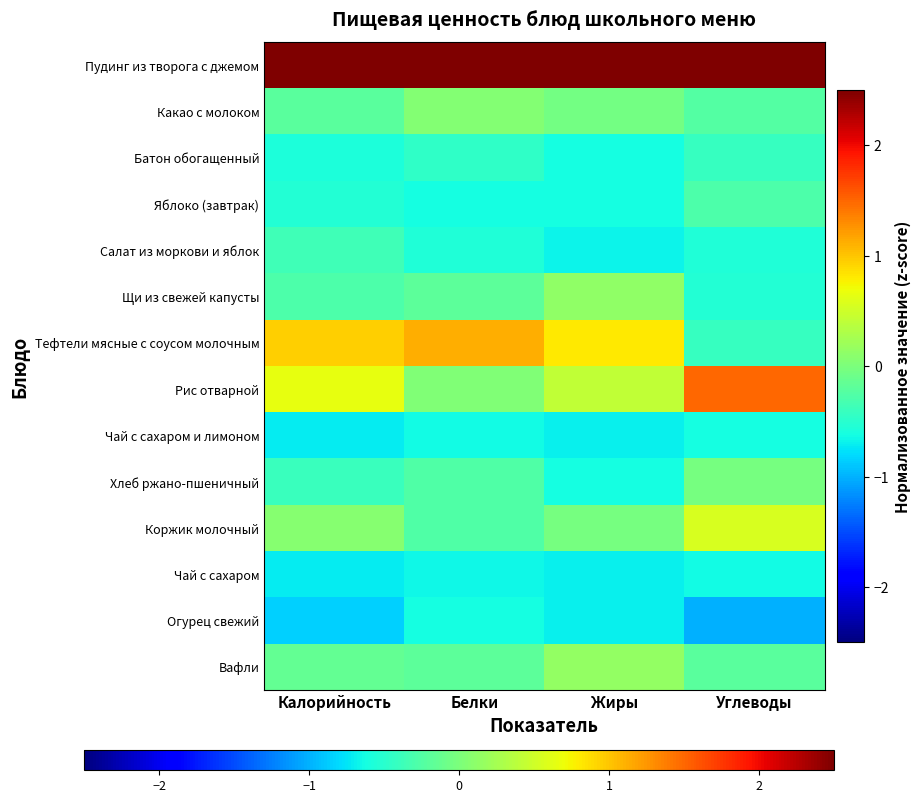

Rank the series at Жиры from highest to lowest value.

Пудинг из творога с джемом, Тефтели мясные с соусом молочным, Рис отварной, Вафли, Щи из свежей капусты, Коржик молочный, Какао с молоком, Батон обогащенный, Хлеб ржано-пшеничный, Яблоко (завтрак), Салат из моркови и яблок, Огурец свежий, Чай с сахаром и лимоном, Чай с сахаром